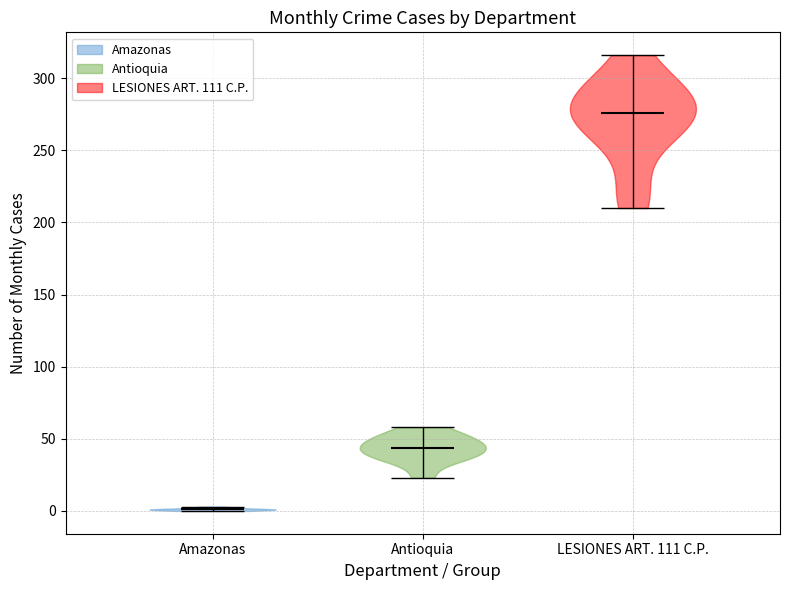

Reading left to right, read every violin against the y-axis: where its median line is, and the lowest and highest points it reaches. The values are not printed on the chart, so give them approximately, as read against the axis.

Amazonas: median line 0, lowest point 0, highest point 5
Antioquia: median line 45, lowest point 25, highest point 60
LESIONES ART. 111 C.P.: median line 275, lowest point 210, highest point 315